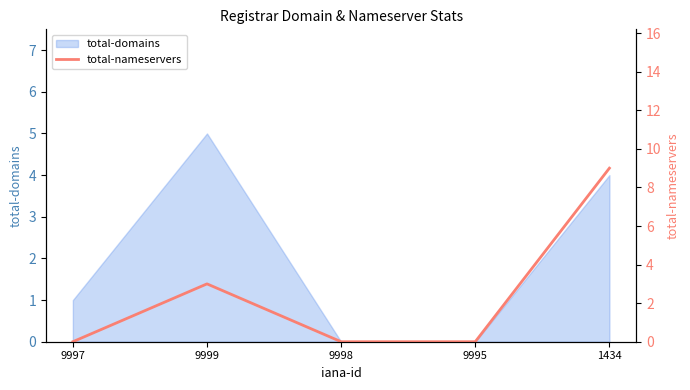

True or false: the data has more than 2 interior local peaks.

False